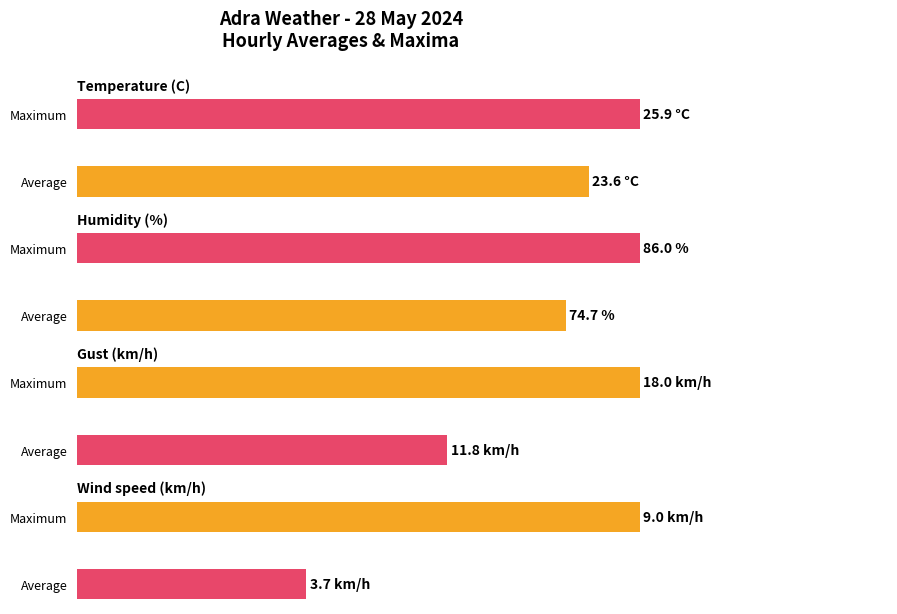

Is it true that Pressure (hPa) equals 1552.3 at 13:00?

False